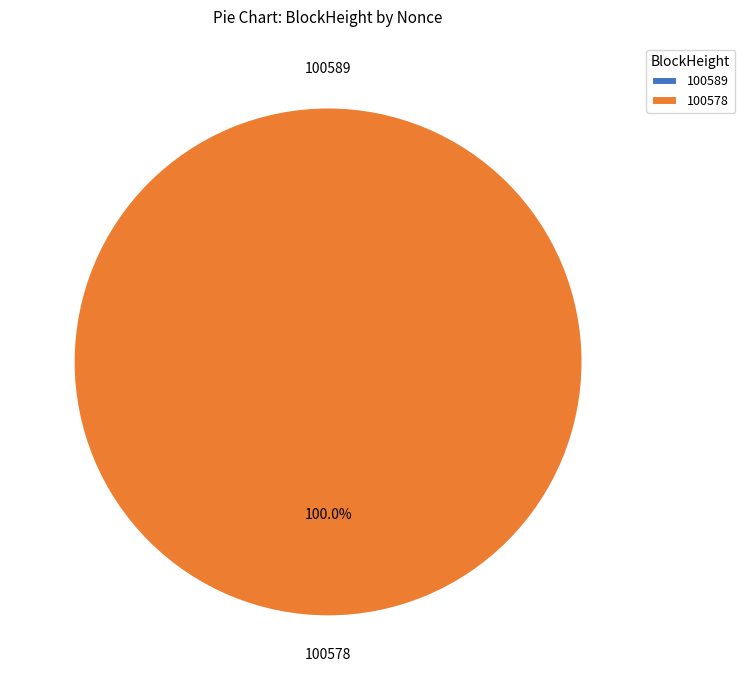

To the nearest percent, what is the difference between the 100578 and 100589 slice percentages?

100%